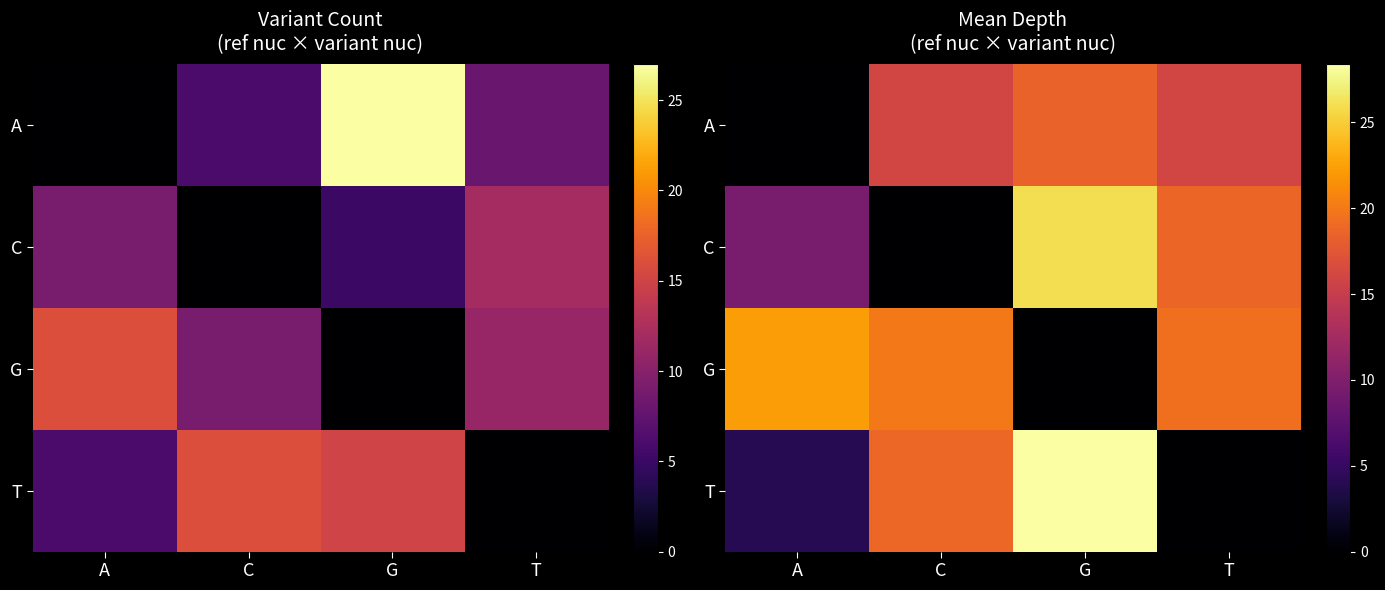

How many distinct data groups are displayed?

4